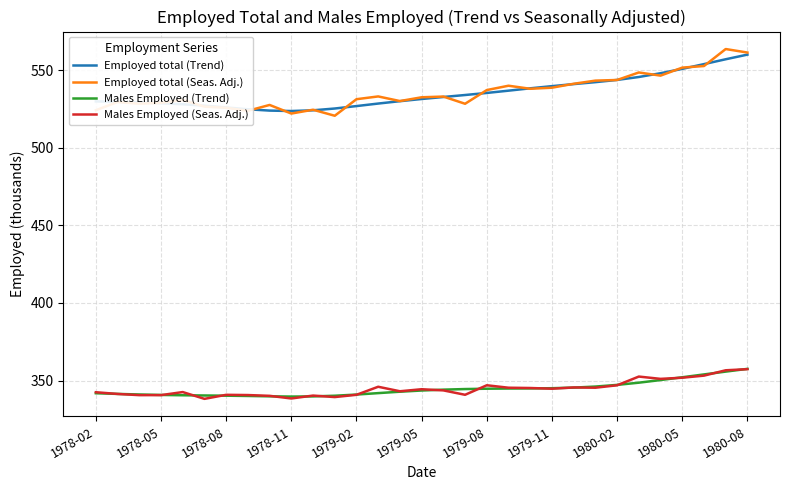

True or false: Employed total (Trend) and Males Employed (Trend) cross at least once.

False